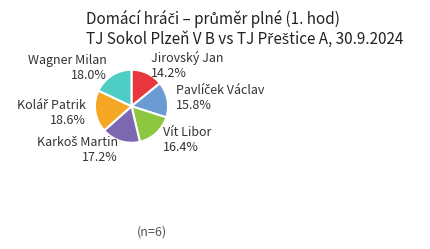

What percentage do Wagner Milan and Vít Libor together represent?

34.3%